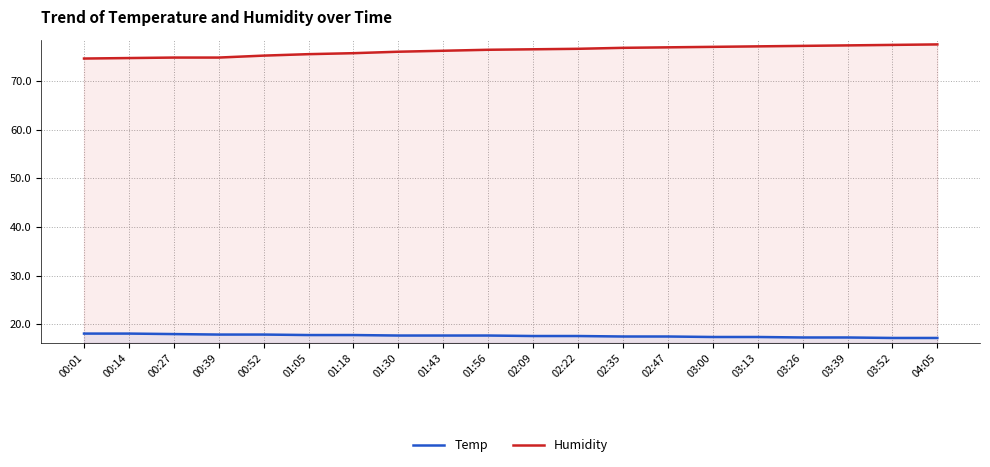

The Temp series shows 6.5 at 03:13. True or false?

False